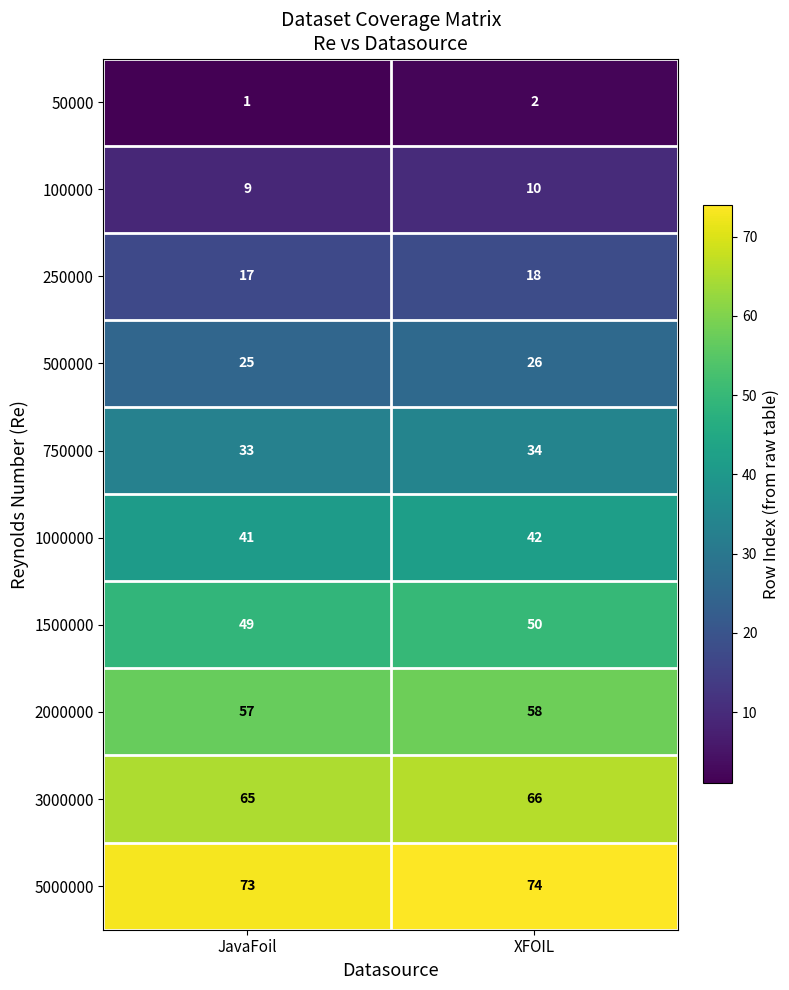

Rank the series by their maximum value, from lowest to highest.

50000, 100000, 250000, 500000, 750000, 1000000, 1500000, 2000000, 3000000, 5000000